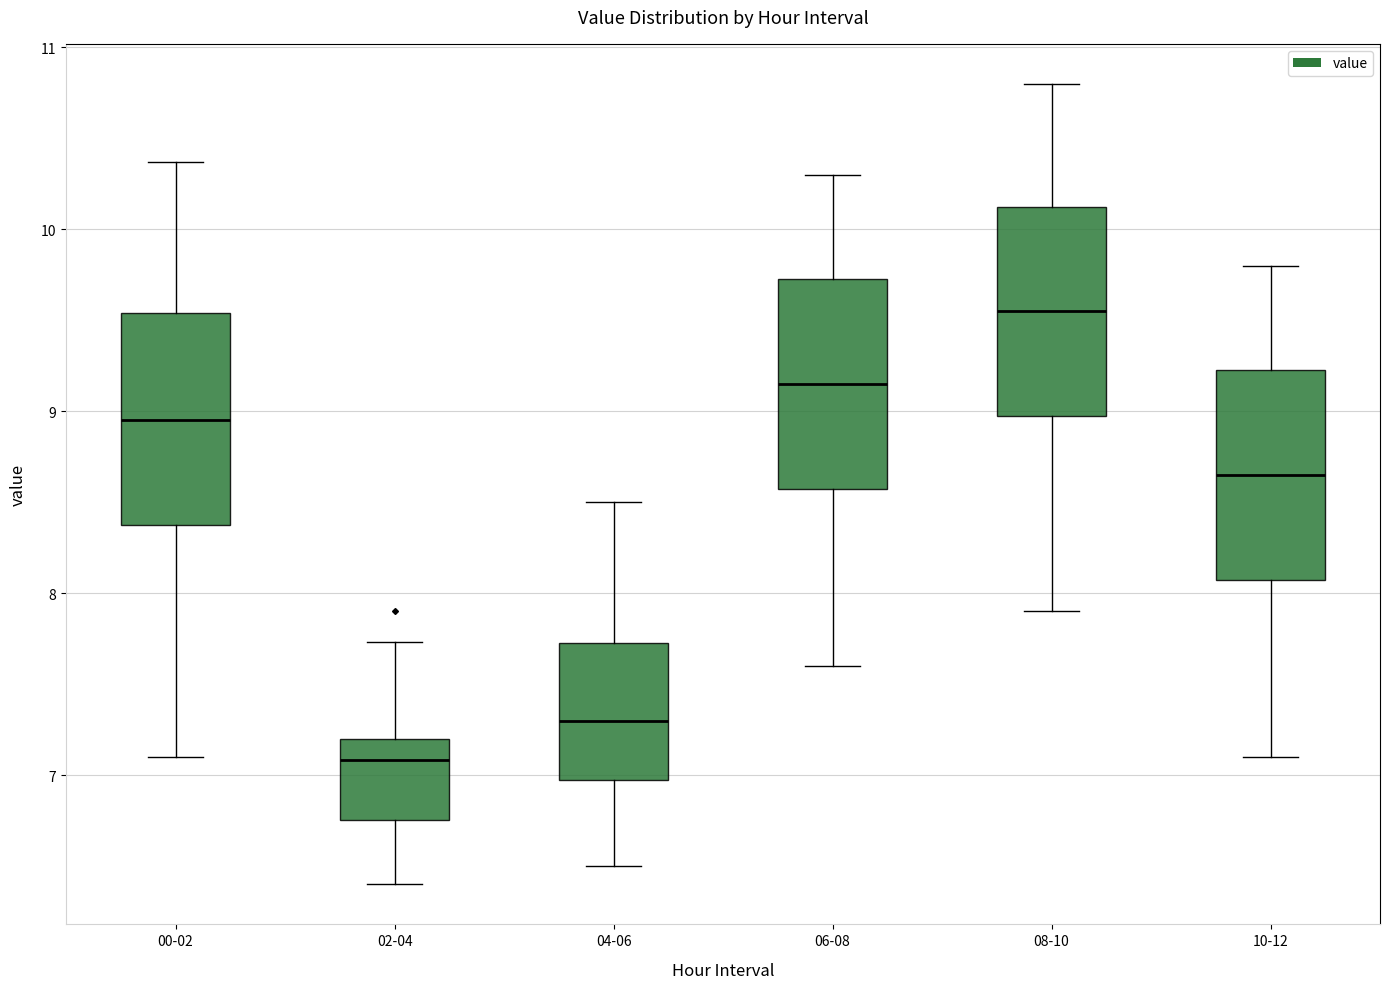

Where does the upper whisker of the box for 02-04 end on the y-axis? The values are not printed on the chart, so give them approximately, as read against the axis.

7.7